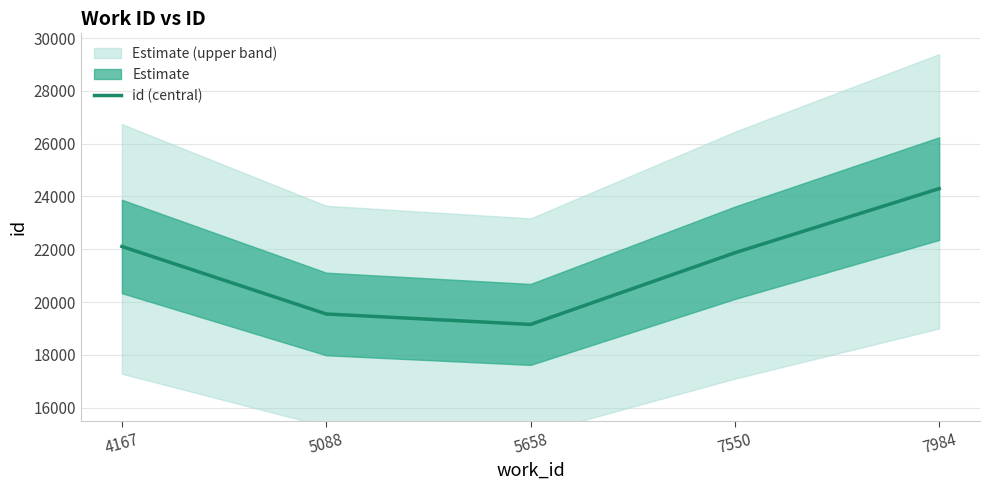

Reading left to right, list all the values displayed in this chart.

4167=22106	5088=19550	5658=19154	7550=21867	7984=24297